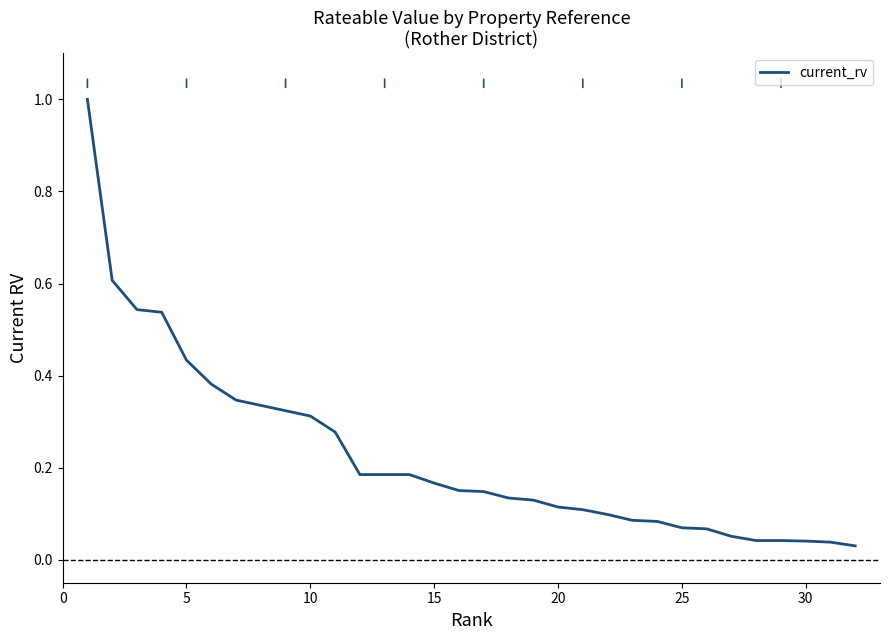

What is the sum of all values?

7.3